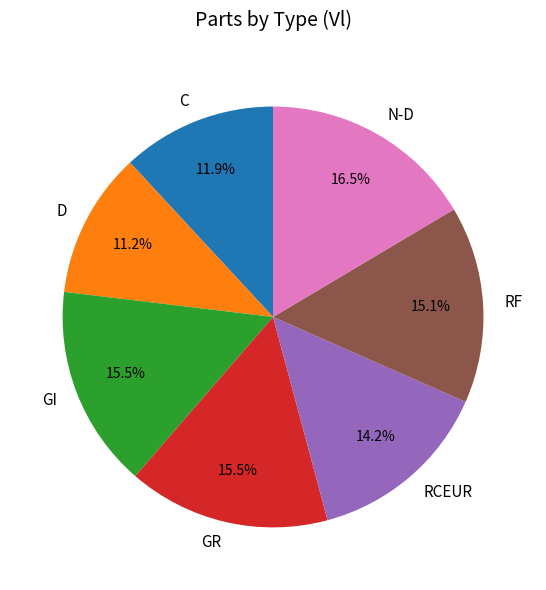

What is the largest slice in the pie chart?

N-D